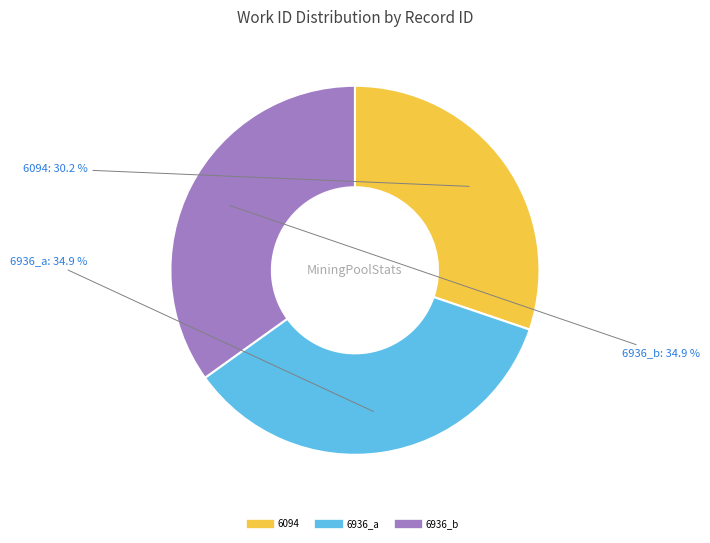

Is there any slice that represents more than half of the pie?

No